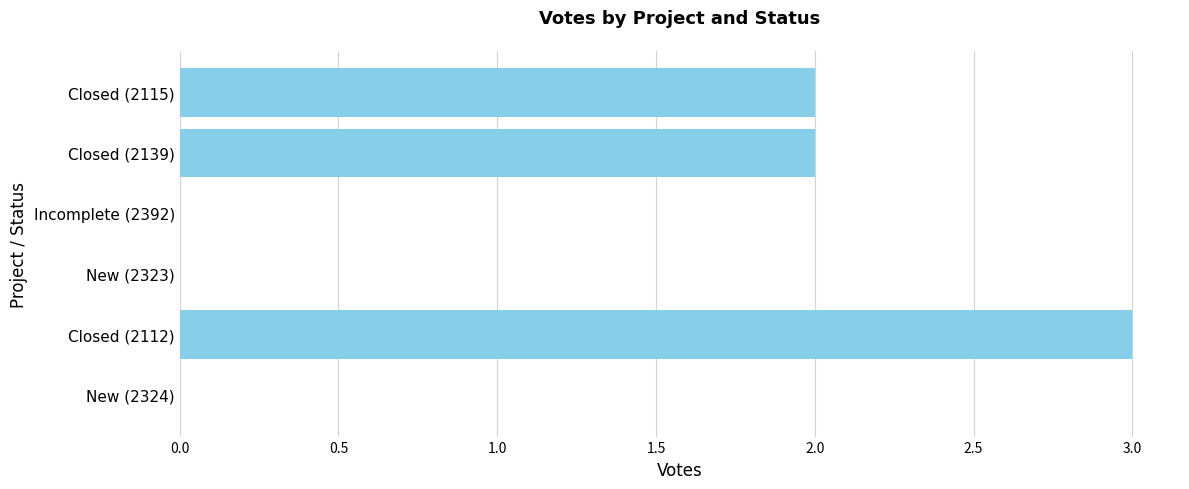

How many values are between 0 and 2?

5